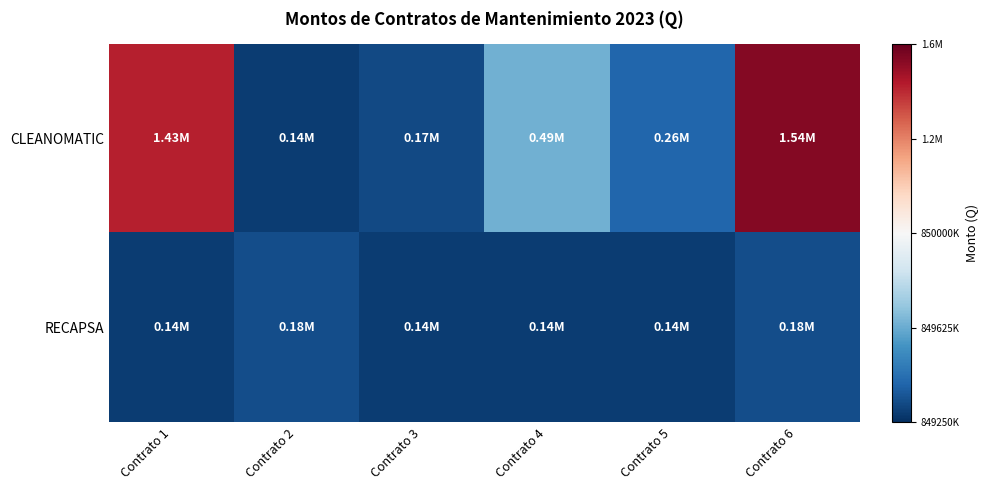

How many distinct data groups are displayed?

2